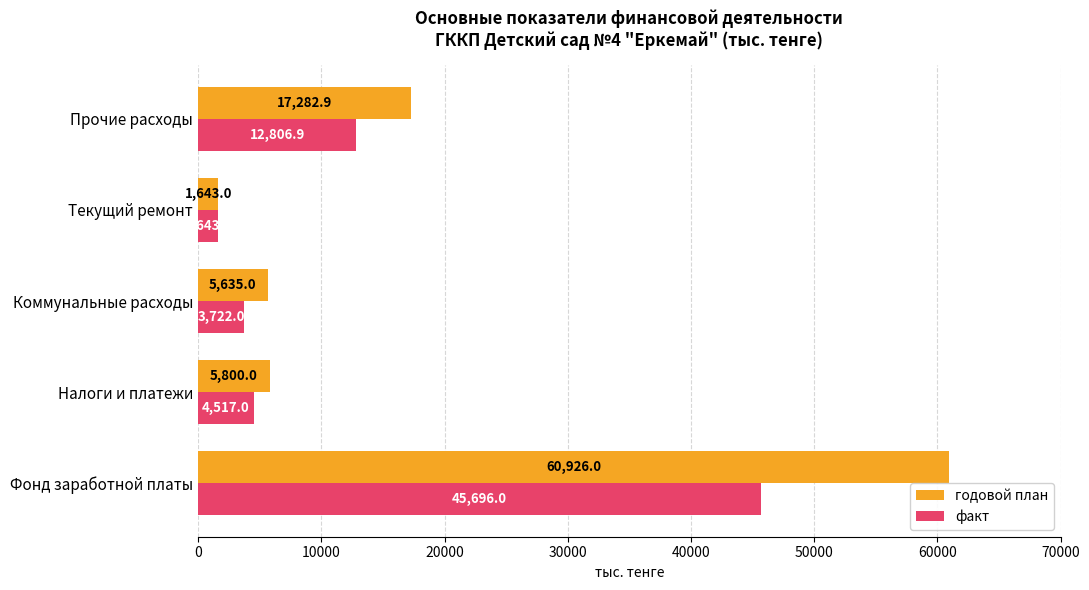

Which label corresponds to the largest value in the chart?

Фонд заработной платы